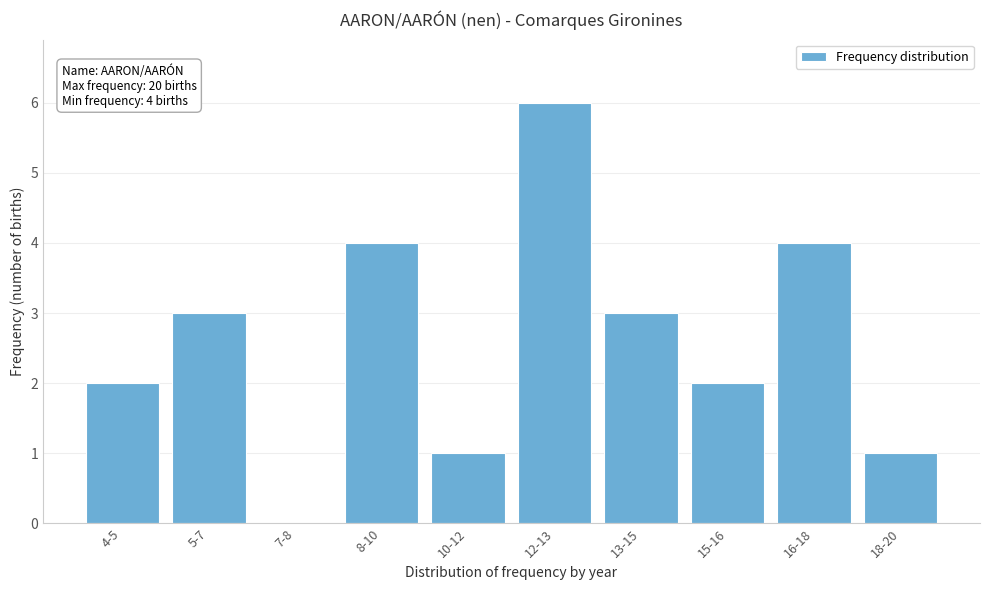

Reading right to left, list all the values displayed in this chart.

18-20=1	16-18=4	15-16=2	13-15=3	12-13=6	10-12=1	8-10=4	7-8=0	5-7=3	4-5=2